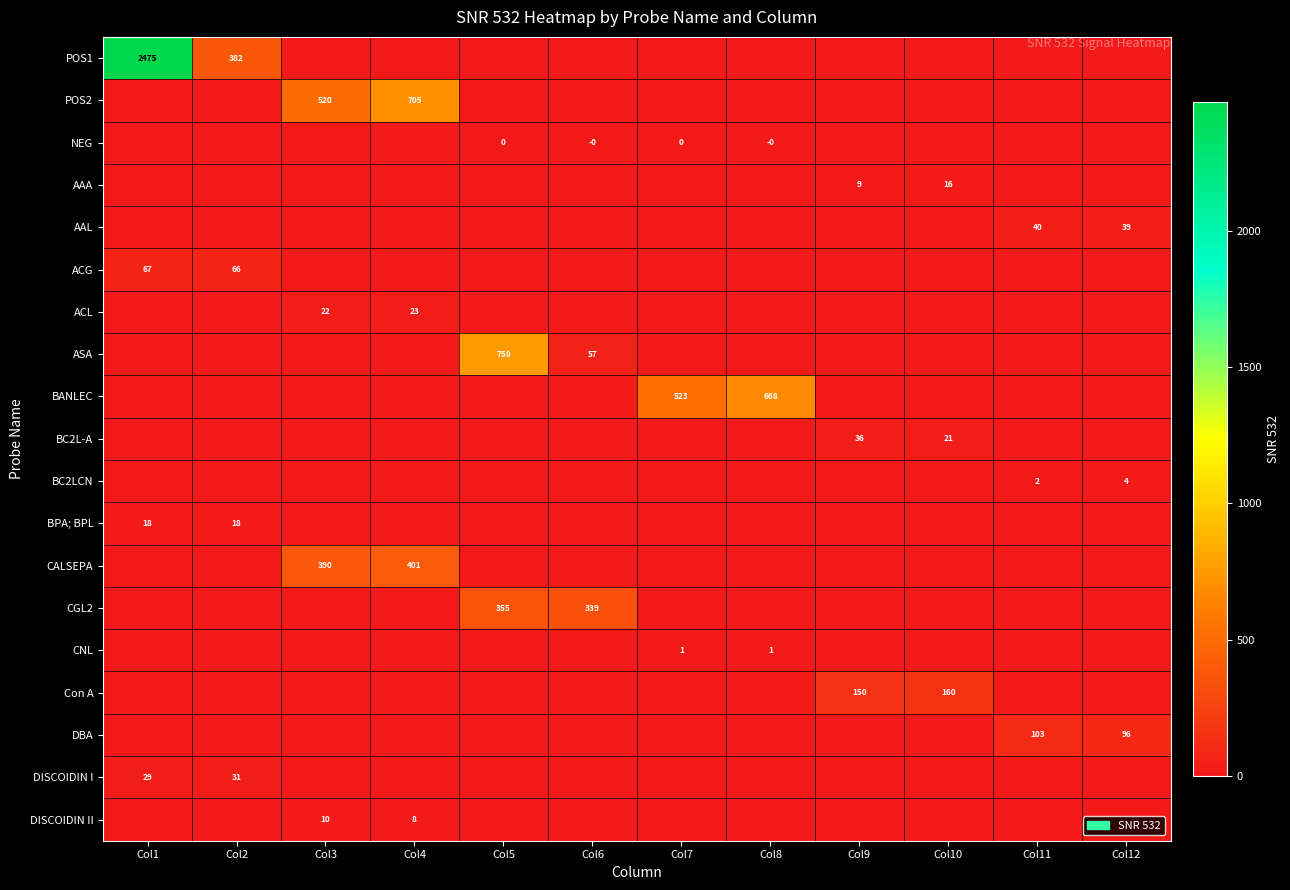

Is it true that ACL equals 9 at Col3?

False